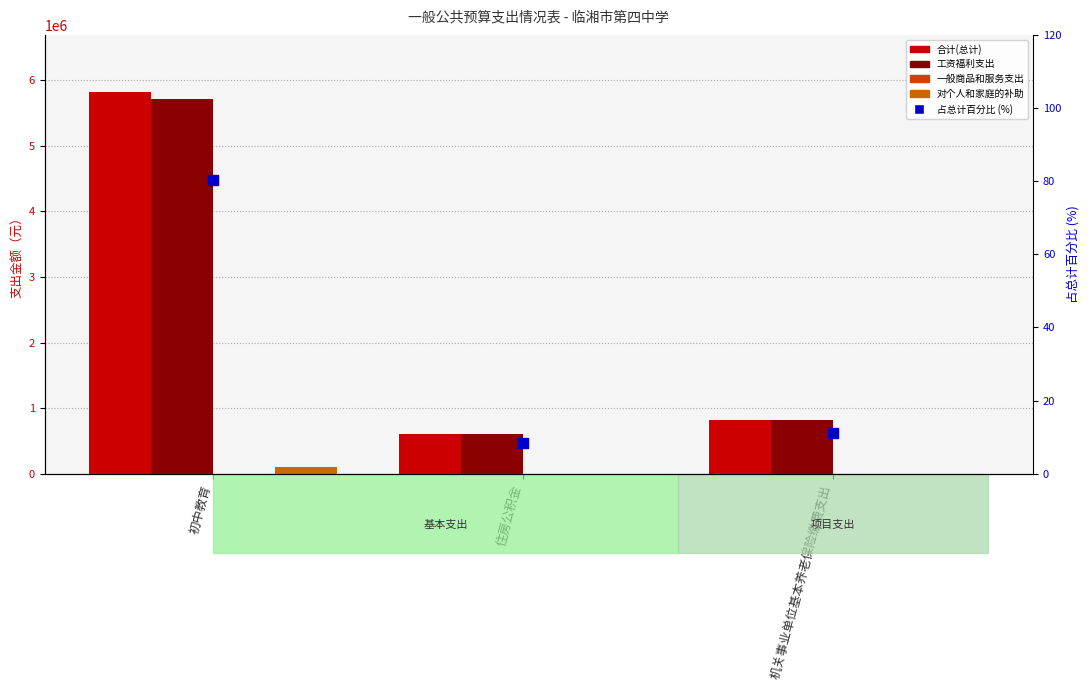

Which series has the largest total across all categories?

合计(总计)